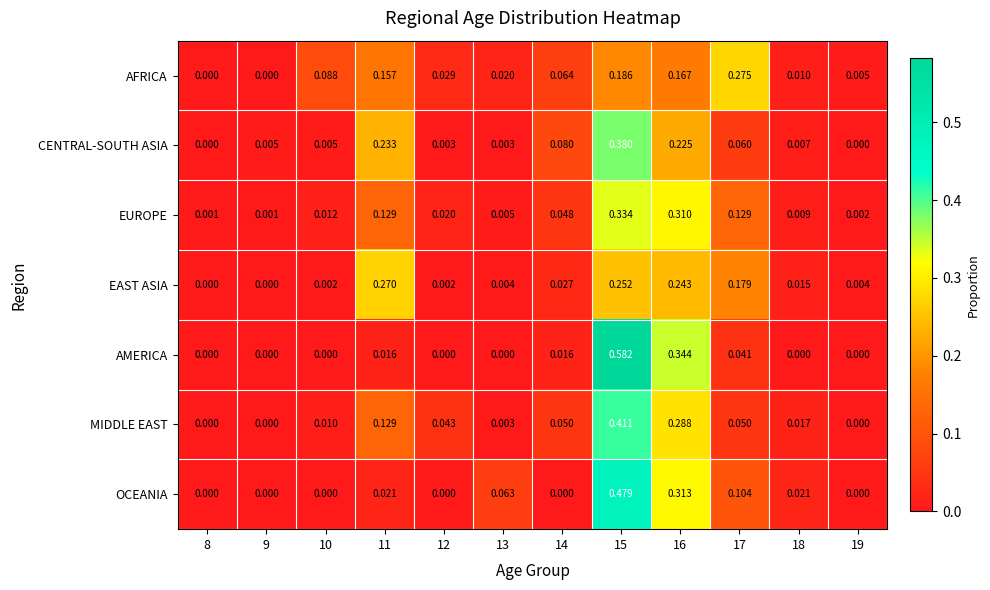

At how many categories does at least one series exceed 0?

12